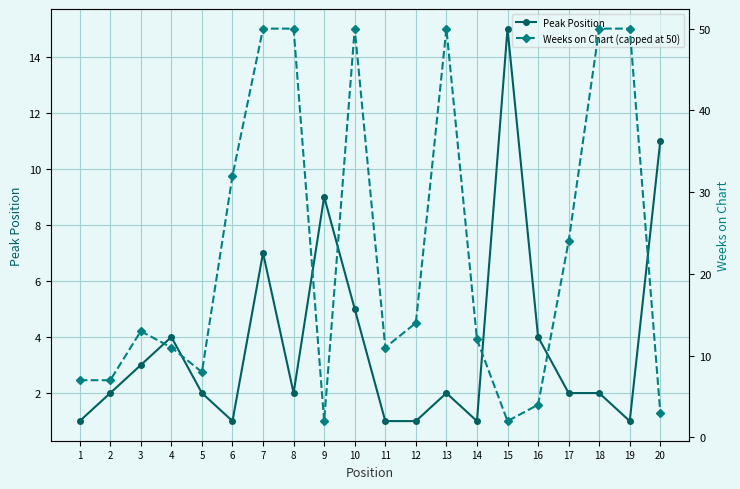

True or false: Weeks on Chart (capped at 50) has more than 2 points higher than both neighbors.

True